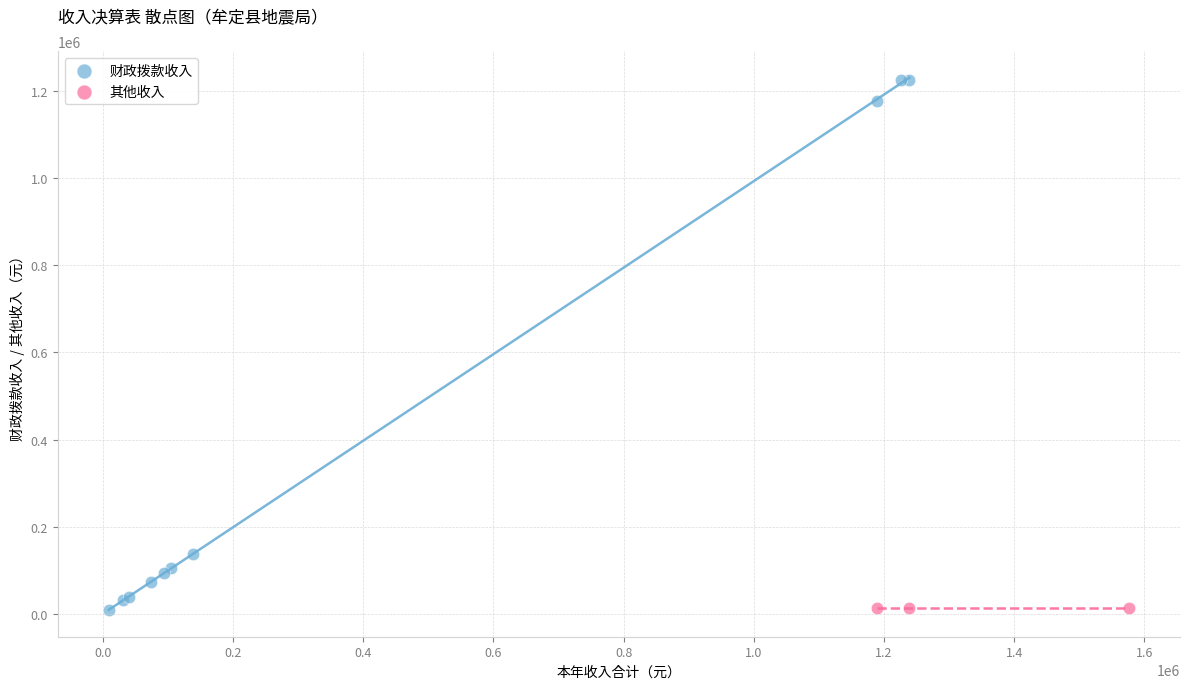

Which series reaches the maximum Y coordinate?

财政拨款收入